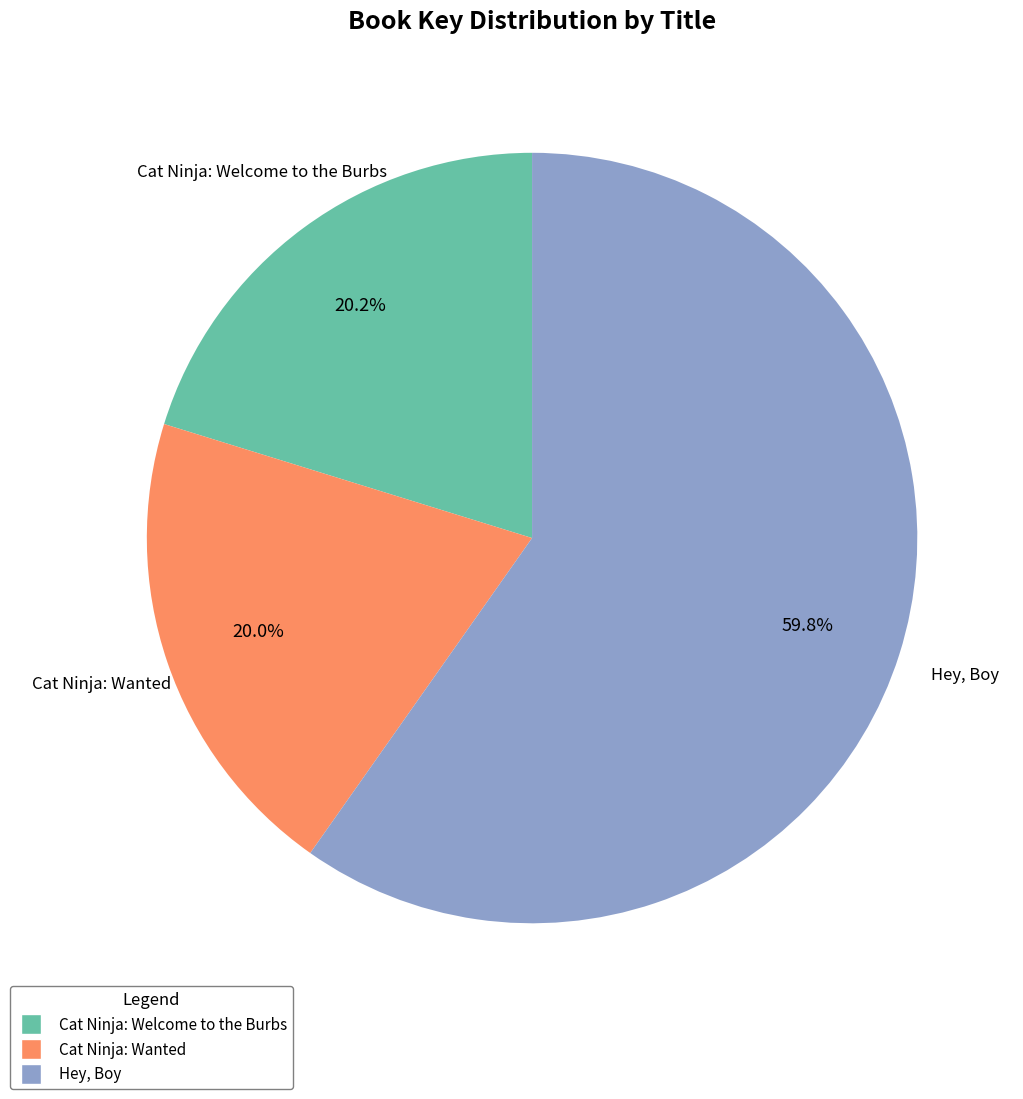

What percentage is the Cat Ninja: Welcome to the Burbs slice, to the nearest percent?

20%